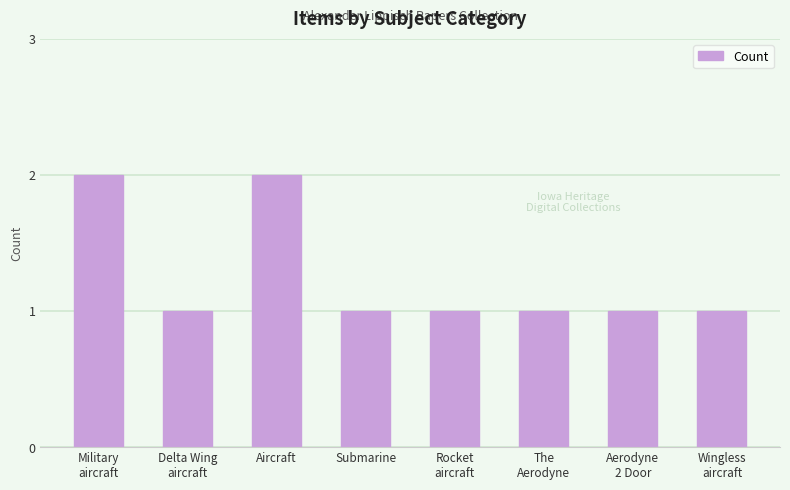

What position from the left is Aircraft?

3